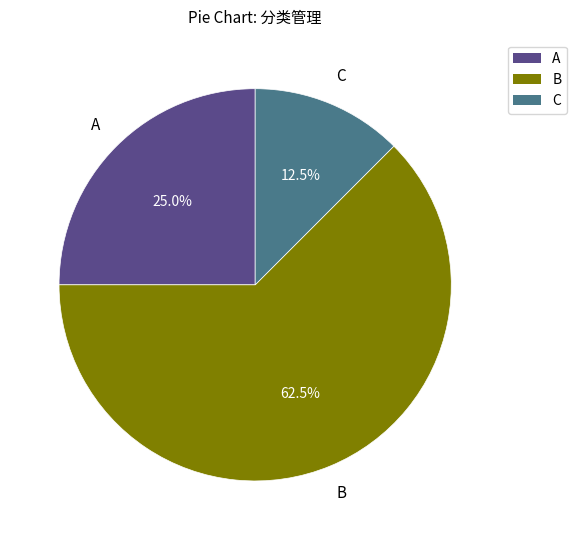

Does any single category account for the majority?

Yes